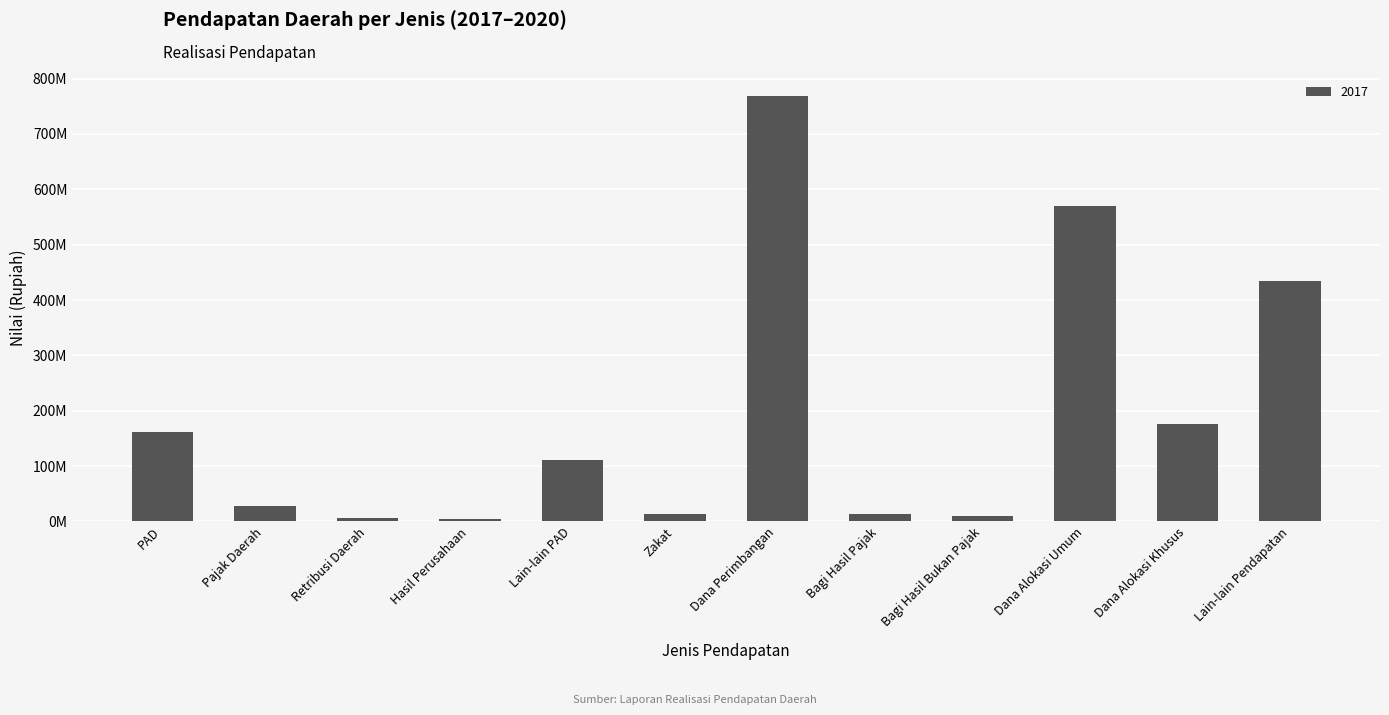

Does the chart contain any negative values?

No